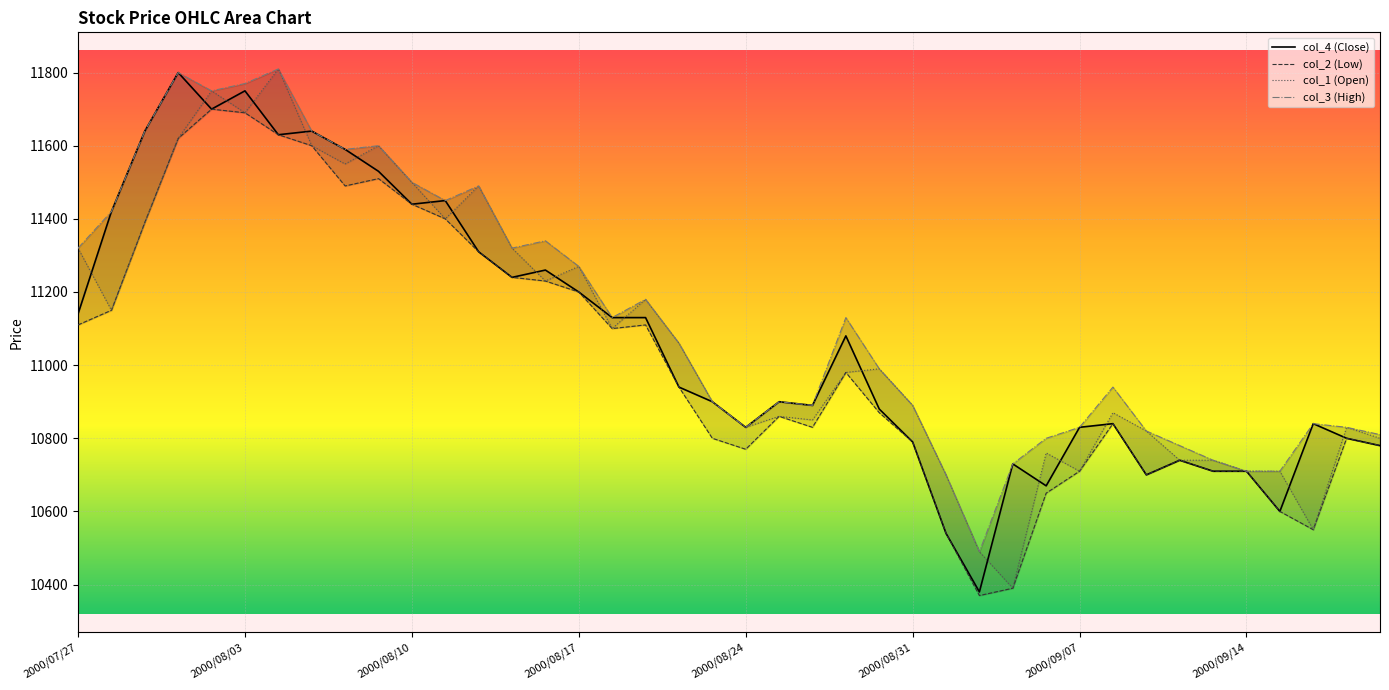

In col_4 (Close), how many points are higher than both neighbors (excluding endpoints)?

11